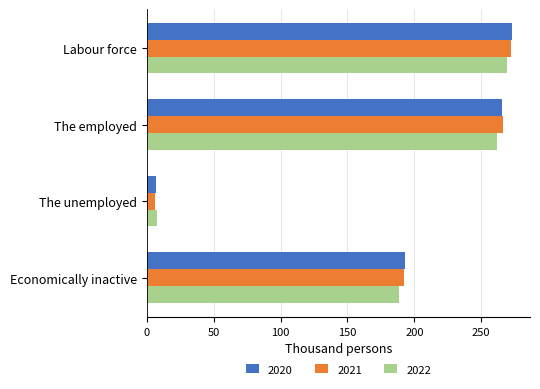

Rank the categories by 2022 value from lowest to highest.

The unemployed, Economically inactive, The employed, Labour force